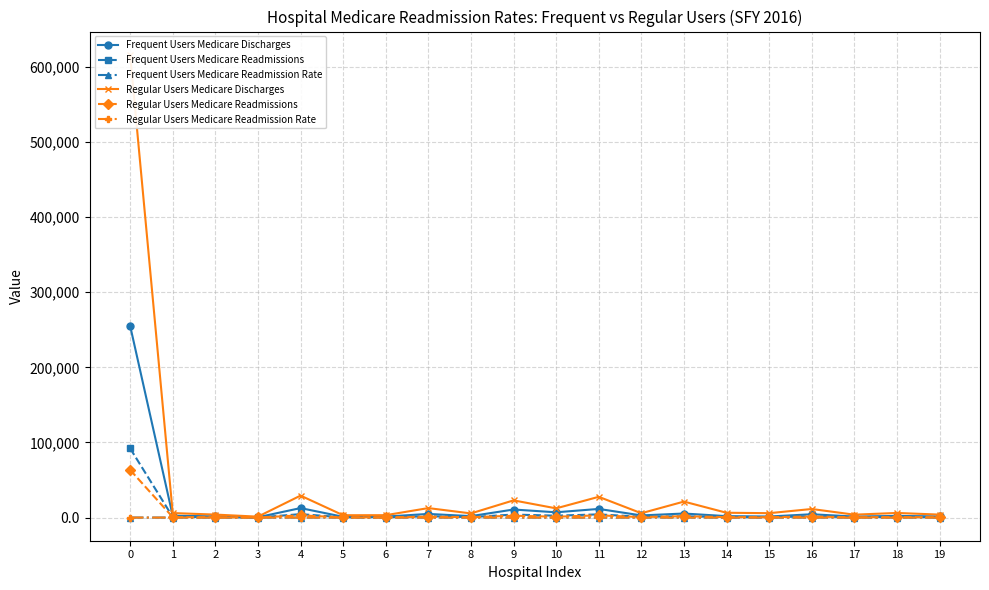

What are all the series names shown in the legend?

Frequent Users Medicare Discharges, Frequent Users Medicare Readmissions, Frequent Users Medicare Readmission Rate, Regular Users Medicare Discharges, Regular Users Medicare Readmissions, Regular Users Medicare Readmission Rate